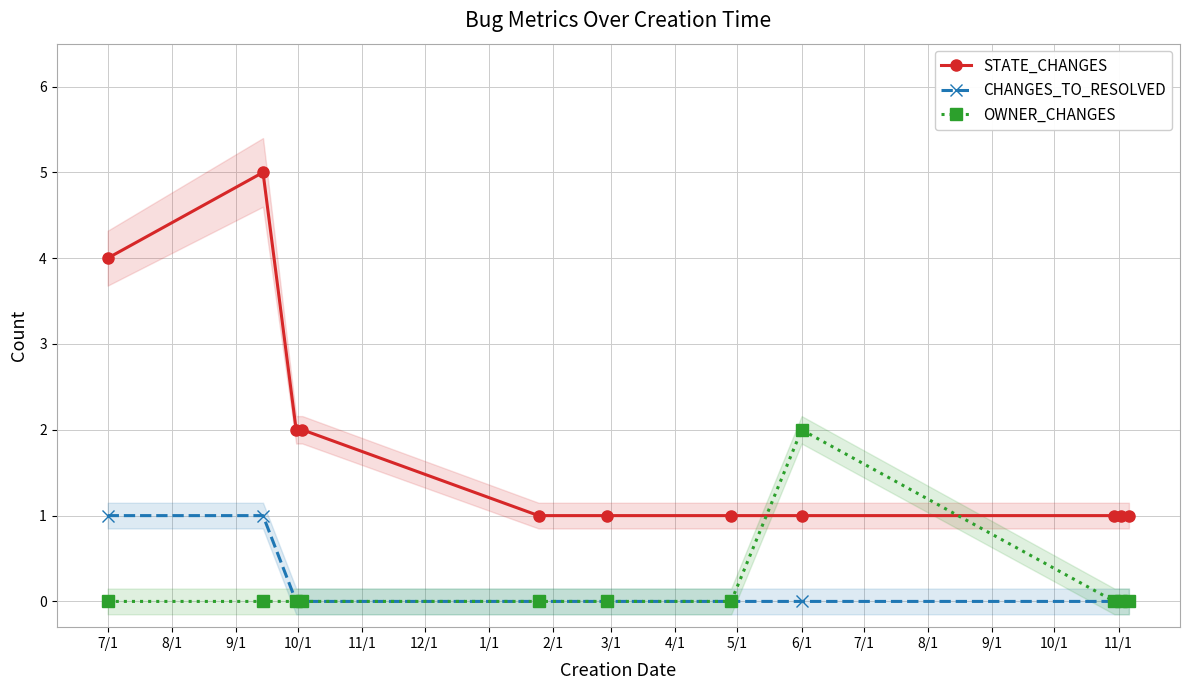

True or false: STATE_CHANGES and CHANGES_TO_RESOLVED cross at least once.

False